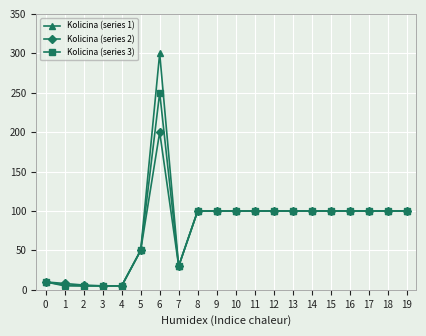

The Kolicina (series 3) series shows 130 at 11. True or false?

False